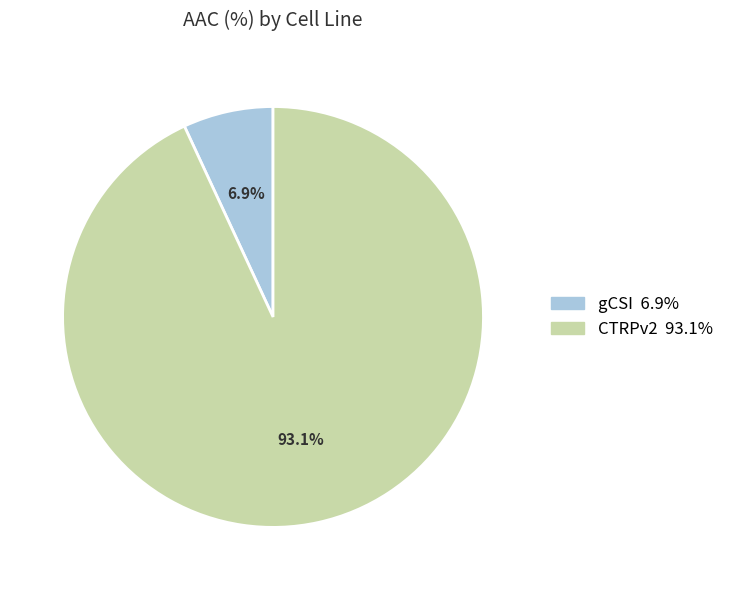

Which slice is the largest?

CTRPv2